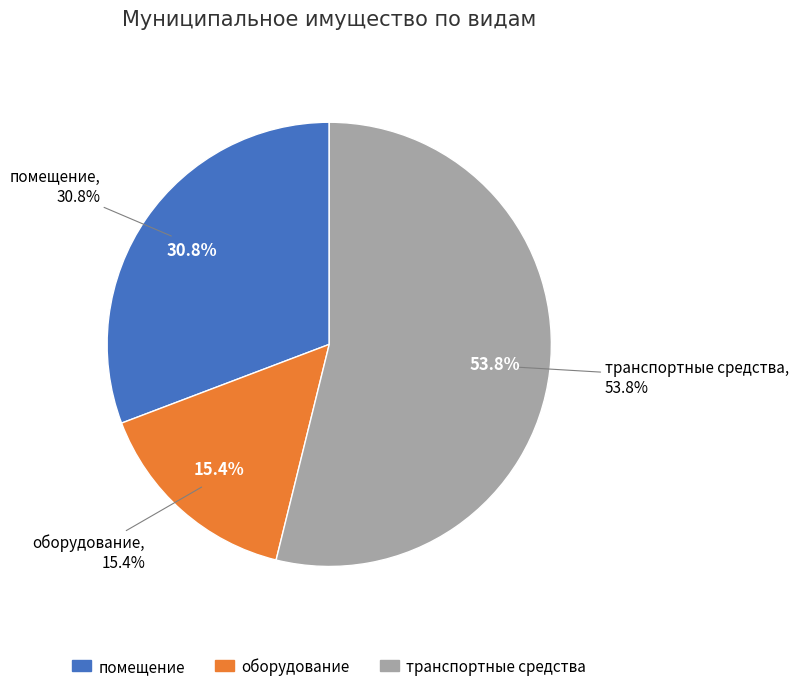

To the nearest percent, what is the difference between the оборудование and транспортные средства slice percentages?

38%